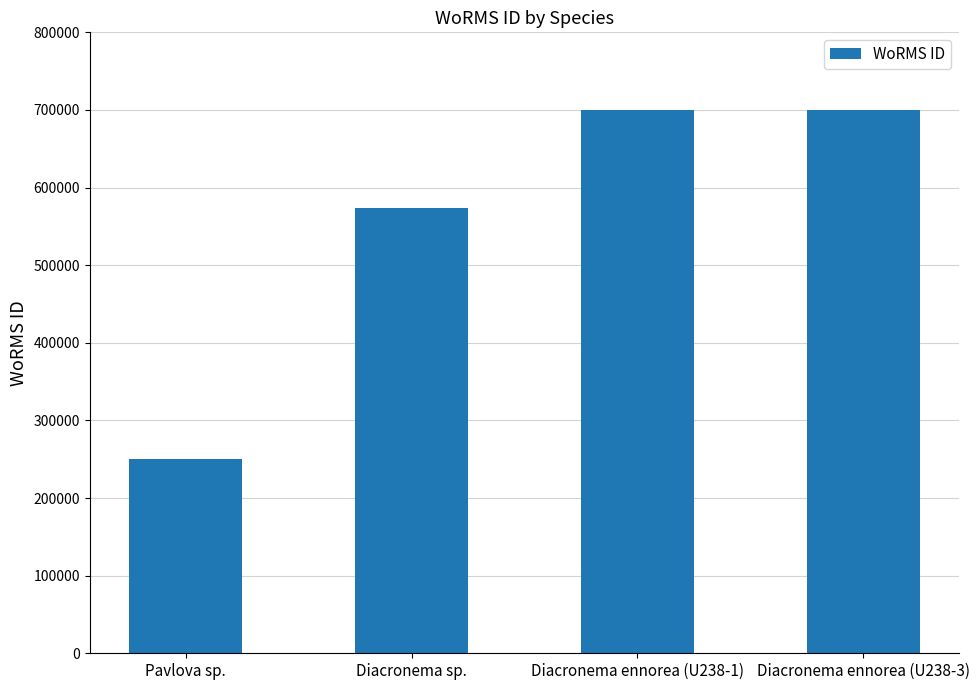

How many values are between 573853 and 699620?

3